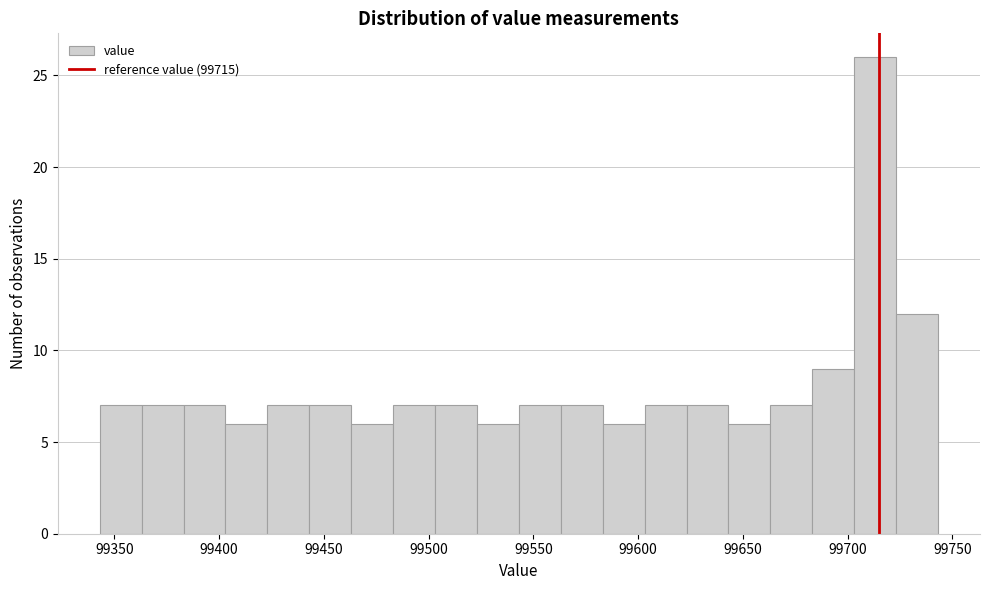

Reading left to right, transcribe this chart: for each bar, give the range it covers on the x-axis and its height. Neither the bar edges nor the heights are printed on the chart, so give them approximately, as read against the axes.

99345 to 99365: 7
99365 to 99385: 7
99385 to 99405: 7
99405 to 99425: 6
99425 to 99445: 7
99445 to 99465: 7
99465 to 99485: 6
99485 to 99505: 7
99505 to 99525: 7
99525 to 99545: 6
99545 to 99565: 7
99565 to 99585: 7
99585 to 99605: 6
99605 to 99625: 7
99625 to 99645: 7
99645 to 99665: 6
99665 to 99685: 7
99685 to 99705: 9
99705 to 99725: 26
99725 to 99745: 12